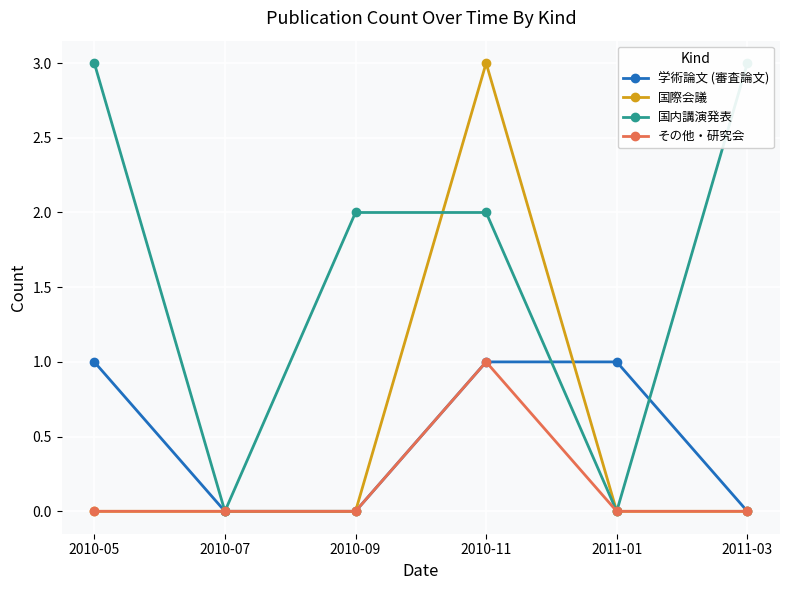

Which series has the largest range (max minus min)?

国際会議